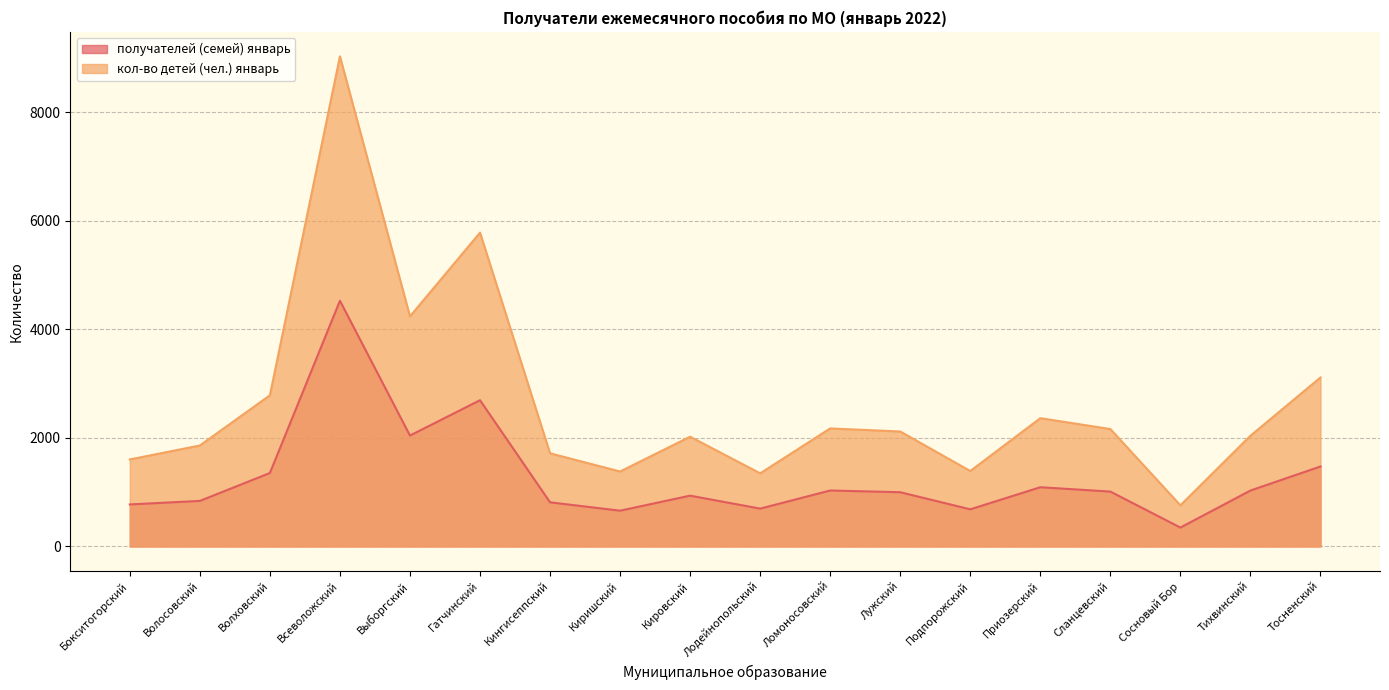

What is the label of the 18th point from the left?

Тосненский